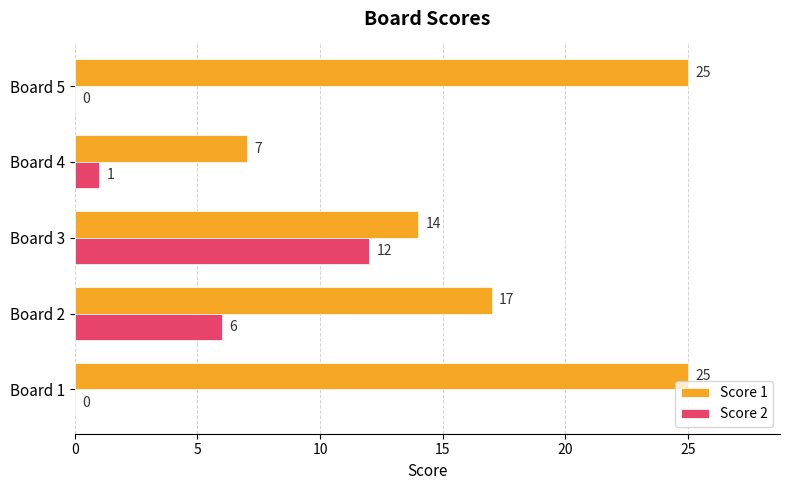

What is the maximum value shown in the chart?

25